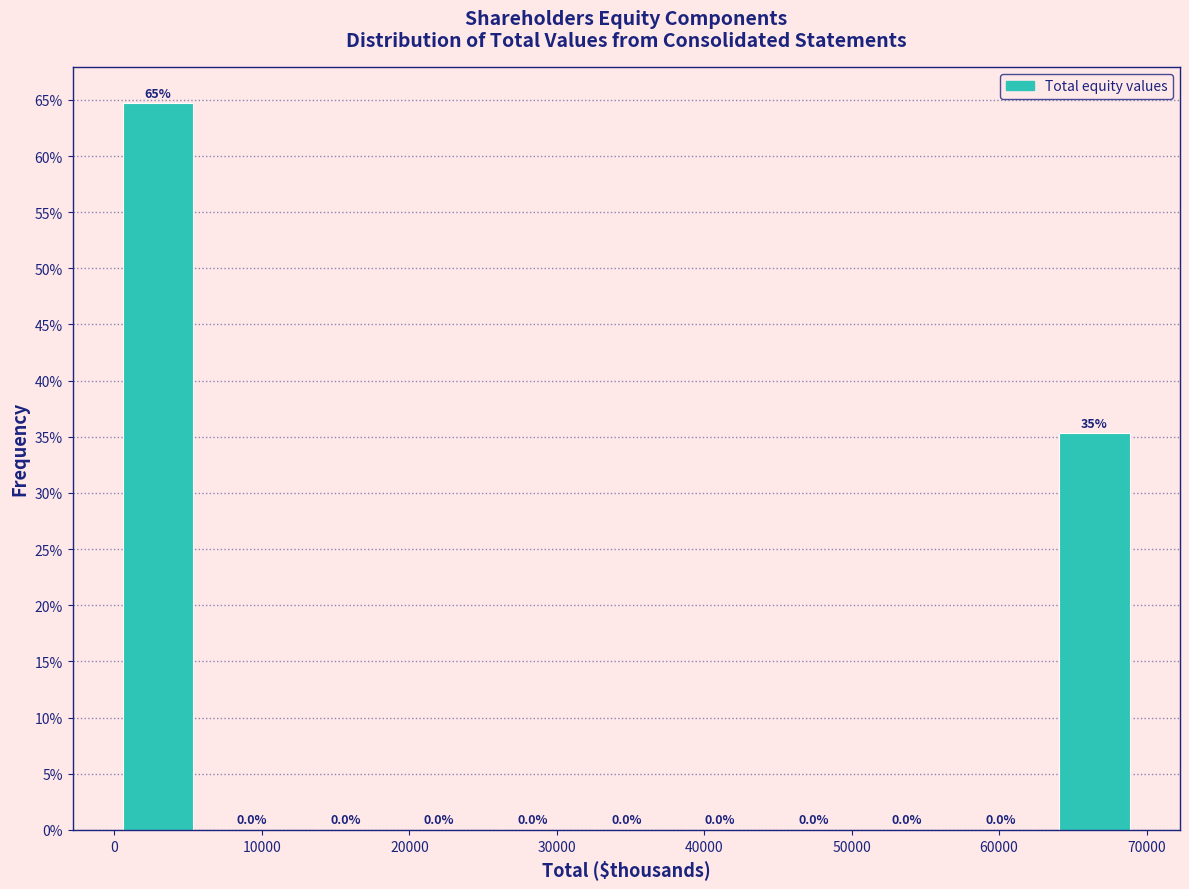

Over which range of the x-axis is the bar tallest?

0 to 6000